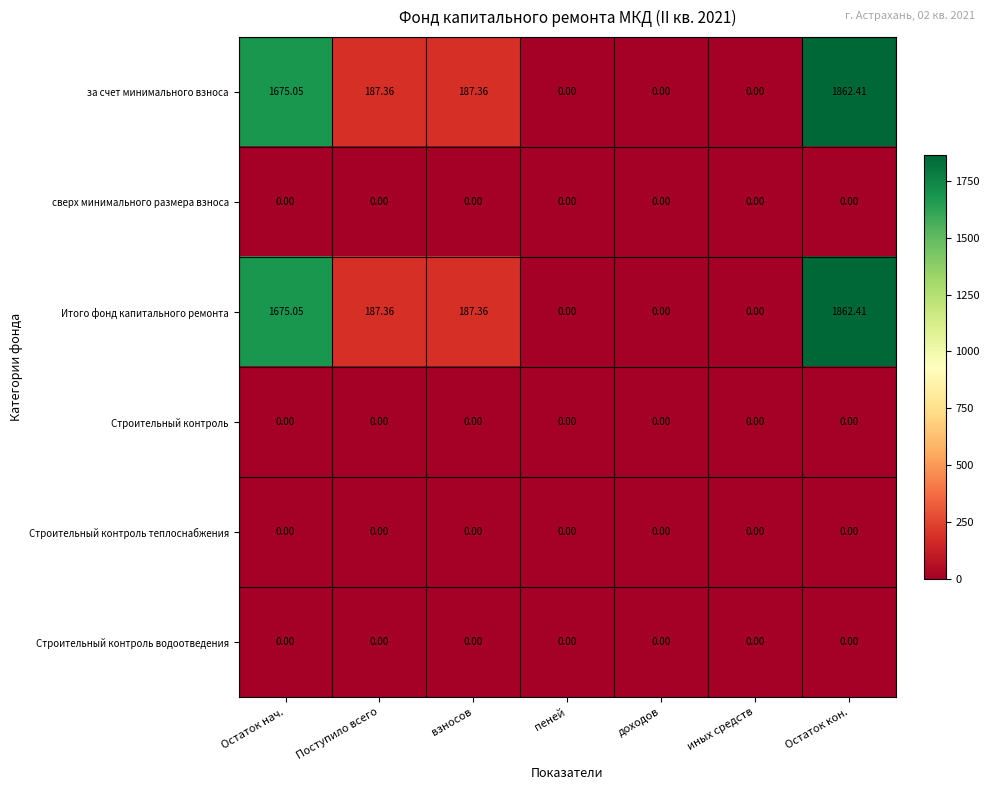

Which category has the highest value in the Итого фонд капитального ремонта series?

Остаток кон.